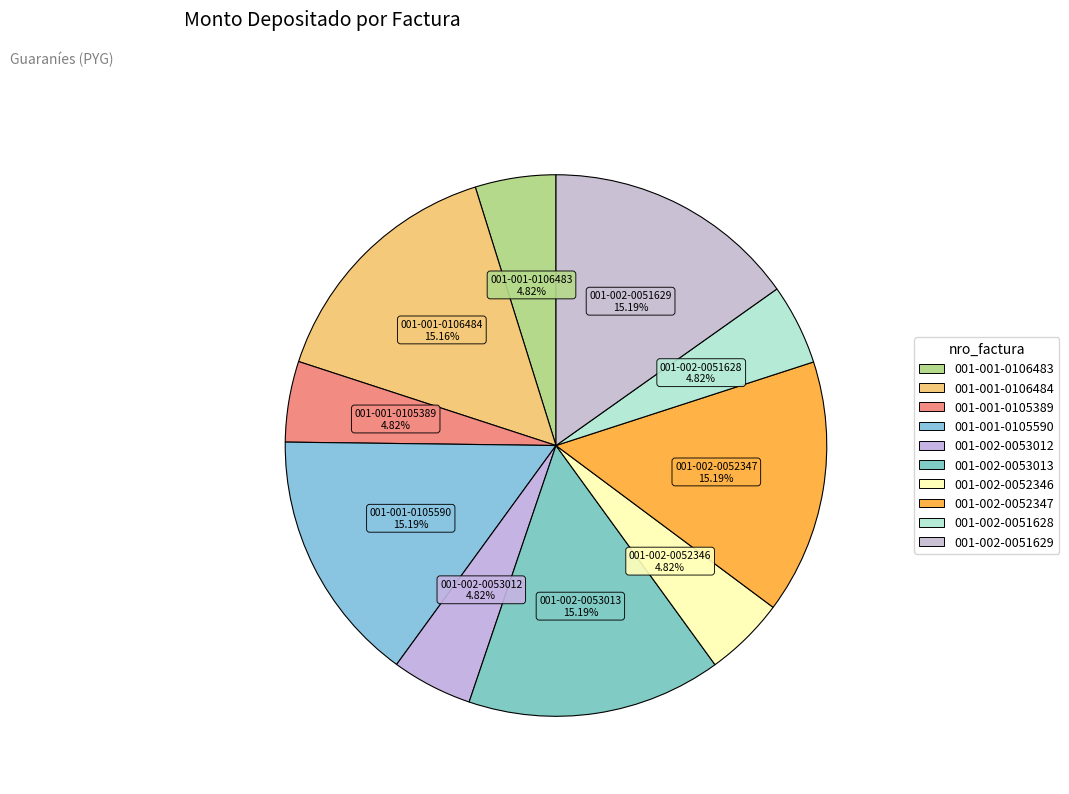

Count the number of slices in the pie.

10